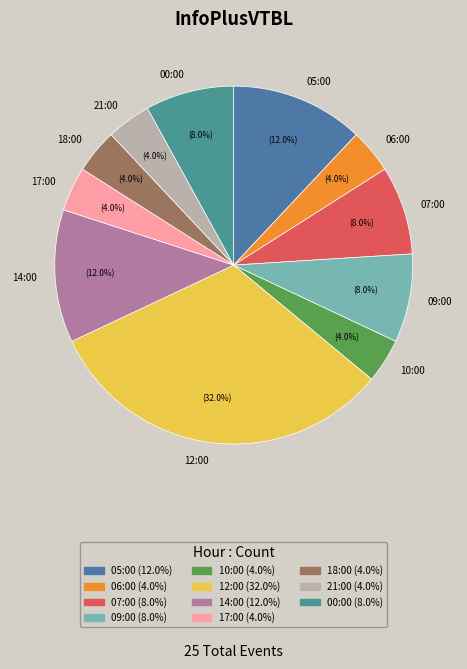

What is the largest slice in the pie chart?

12:00